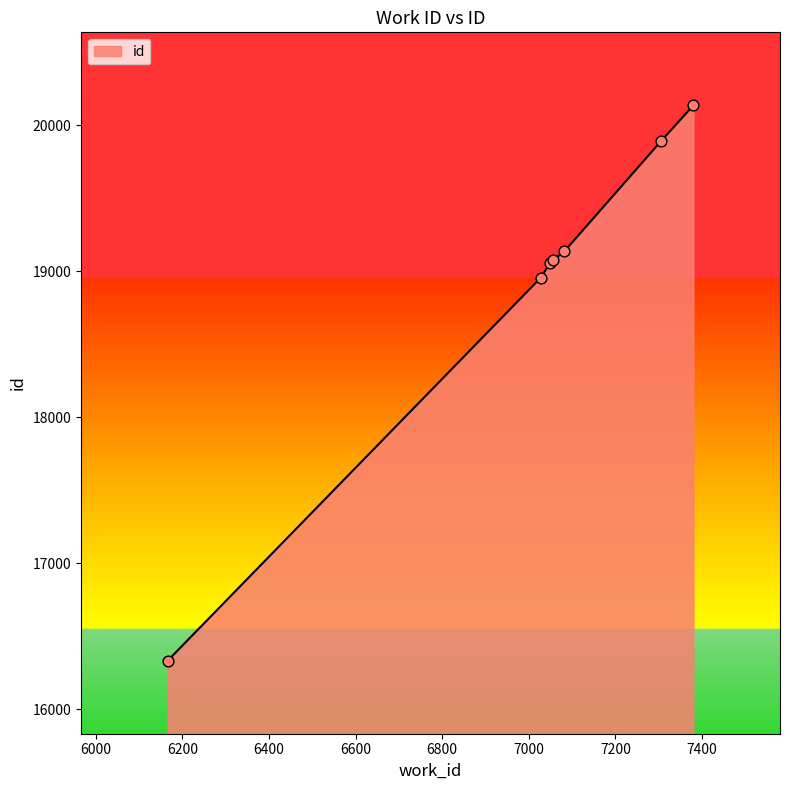

What is the average value?

18940